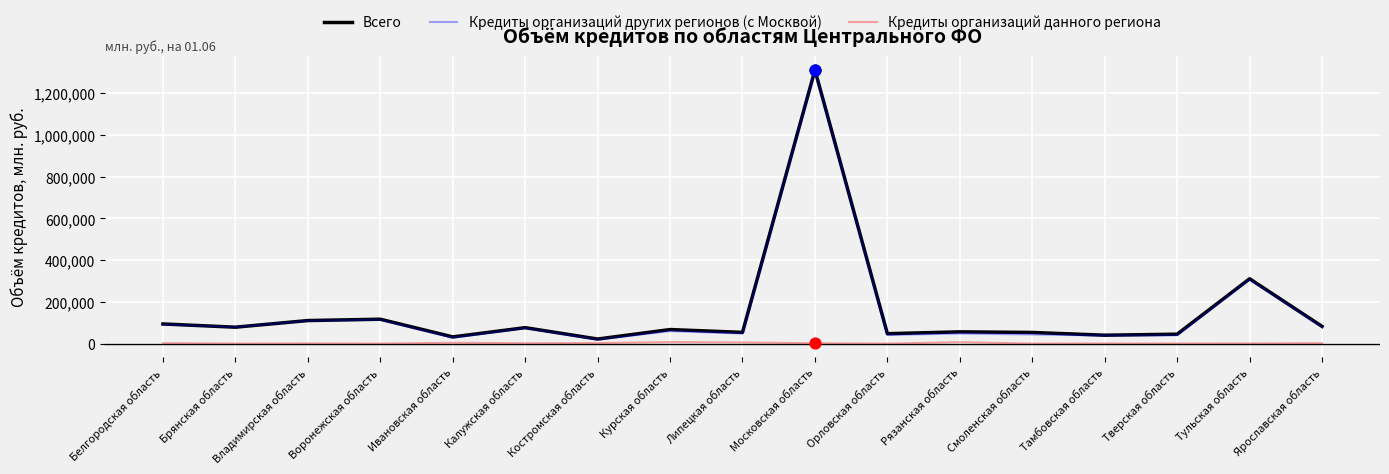

At which category is the sum across all series the highest?

Московская область